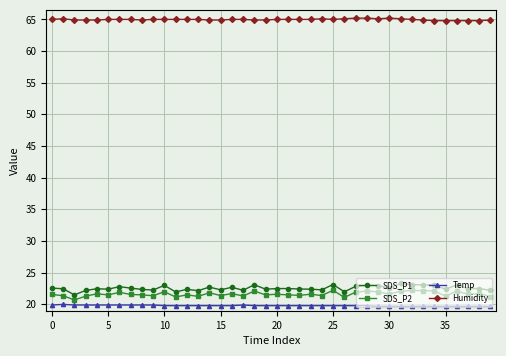

What are all the series names shown in the legend?

SDS_P1, SDS_P2, Temp, Humidity